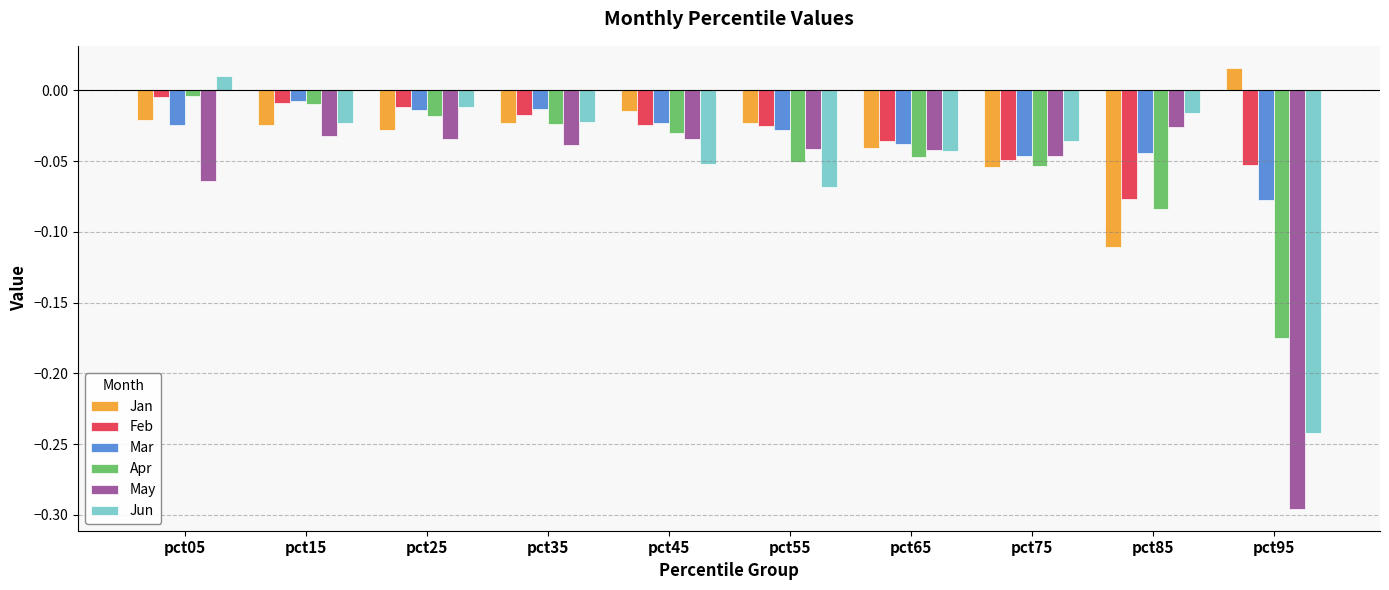

Is it true that Jun equals -0.4 at pct95?

False